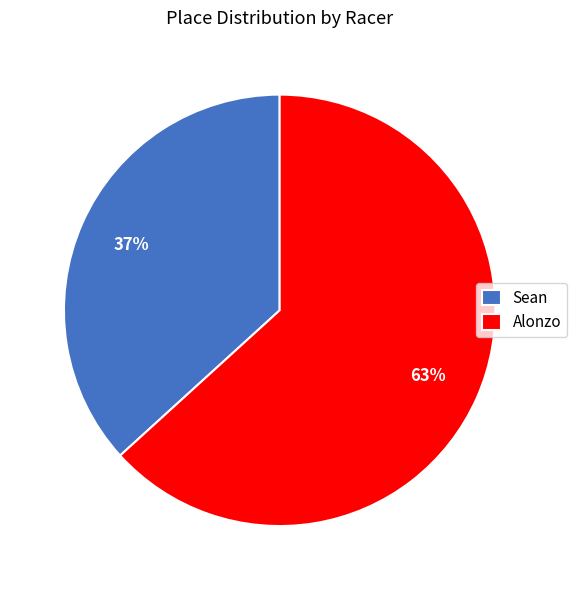

Which slice is the smallest?

Sean